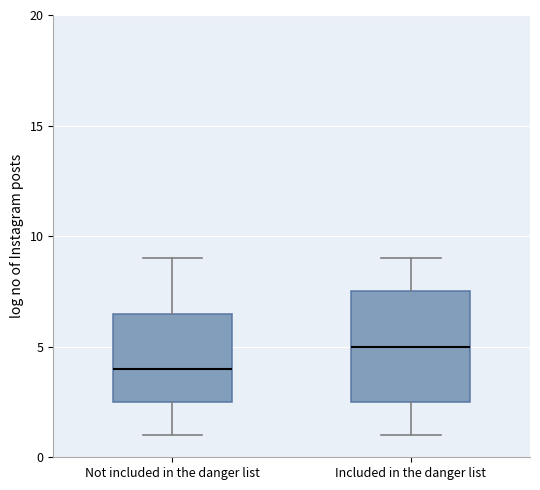

Reading left to right, transcribe this box plot: for each box, give where its median line is, the range the box spans, and where its two whiskers end, as read against the y-axis. The values are not printed on the chart, so give them approximately, as read against the axis.

Not included in the danger list: median 4.0, box 2.5 to 6.5, whiskers 1.0 to 9.0
Included in the danger list: median 5.0, box 2.5 to 7.5, whiskers 1.0 to 9.0